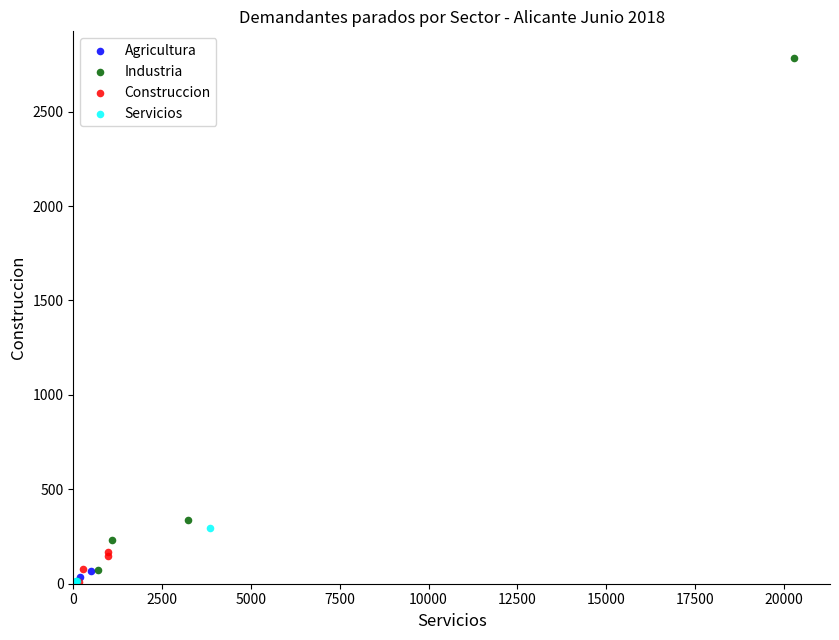

Which series contains the highest Y value?

Industria